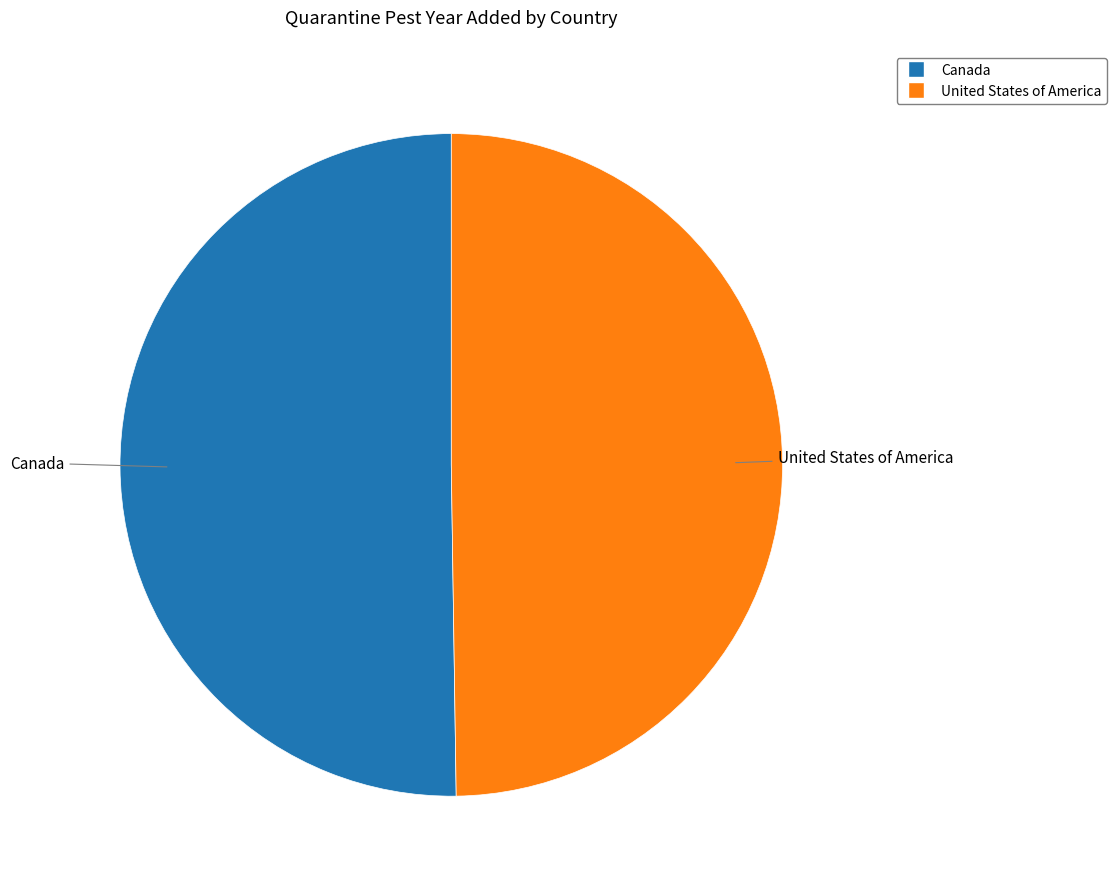

Combined, do Canada and United States of America account for over 50%?

Yes